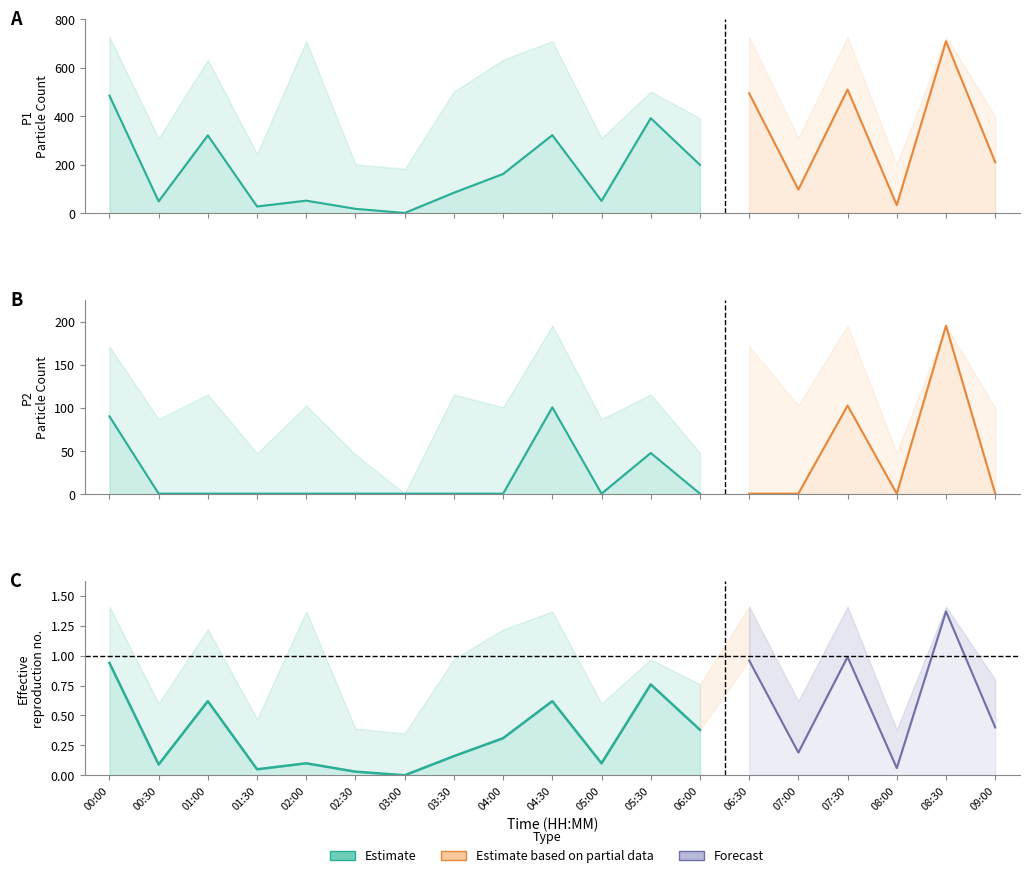

Which category has the highest value across all series?

00:00